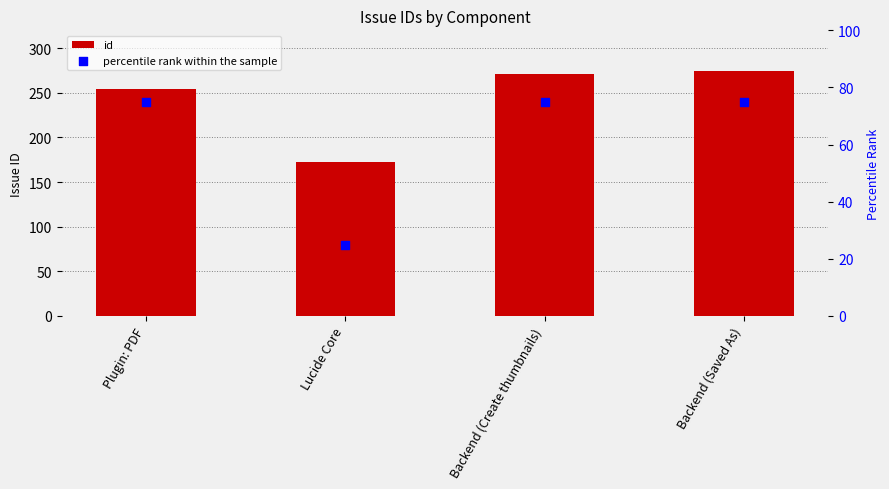

Which series reaches the maximum Y coordinate?

id